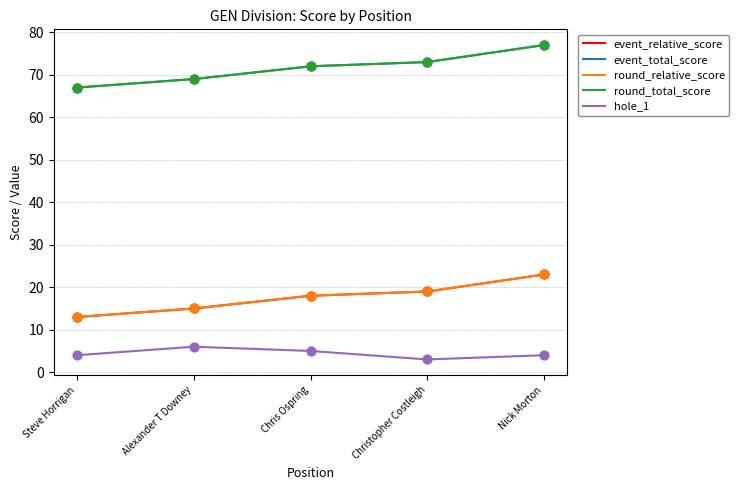

At which category is the sum across all series the highest?

Nick Morton